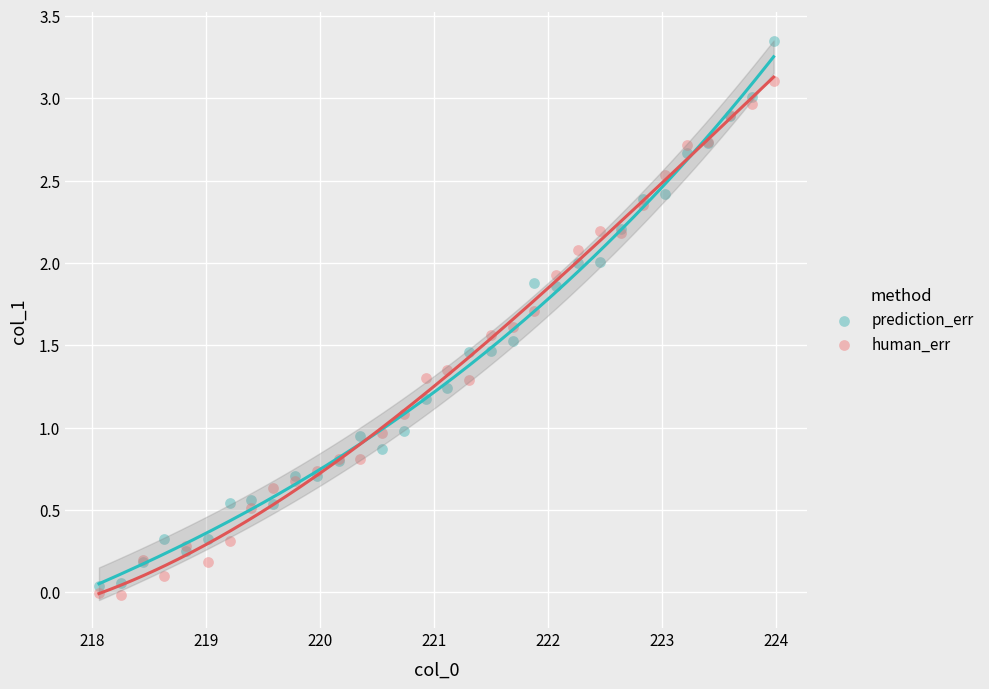

Which series contains the highest Y value?

prediction_err